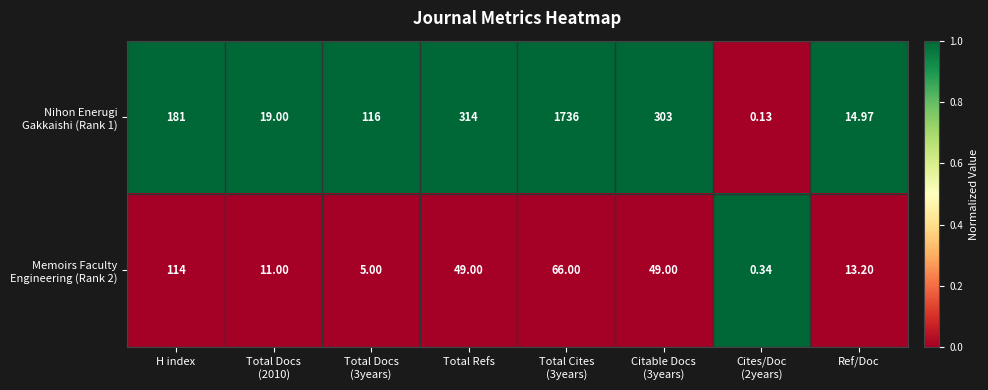

Rank the series by their average value, from highest to lowest.

Nihon Enerugi Gakkaishi (Rank 1), Memoirs Faculty Engineering (Rank 2)